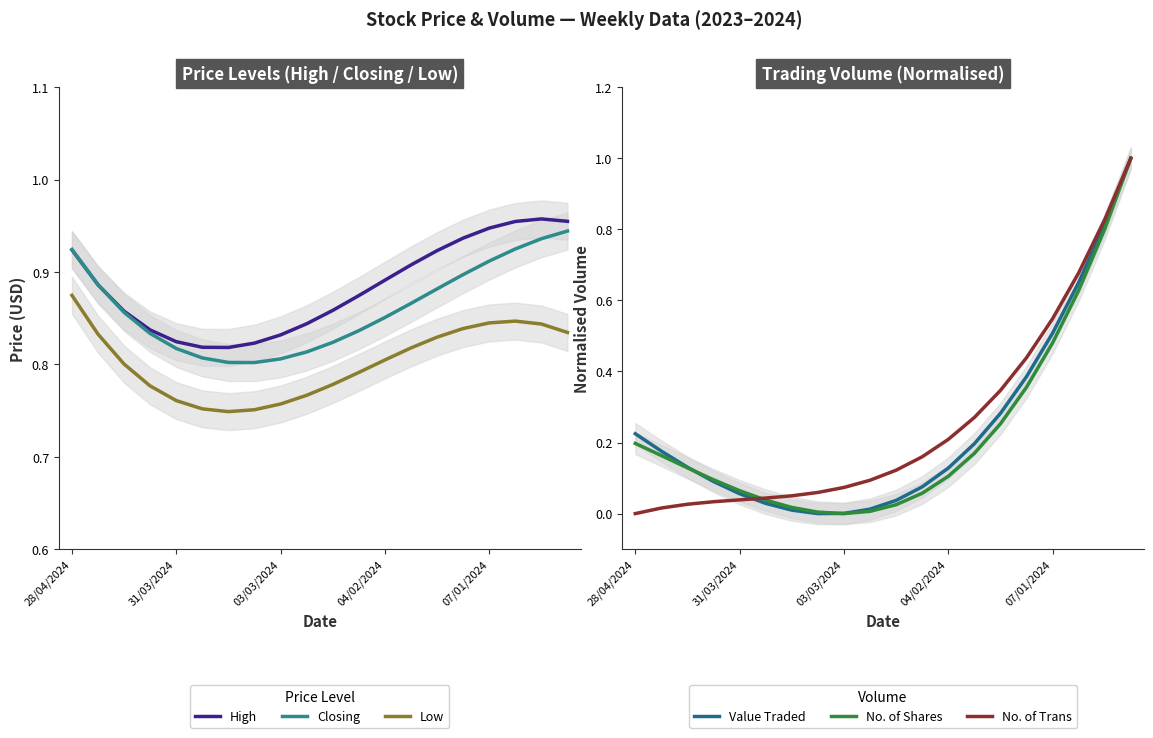

True or false: No. of Trans has a value of 0.7 at 15.

False